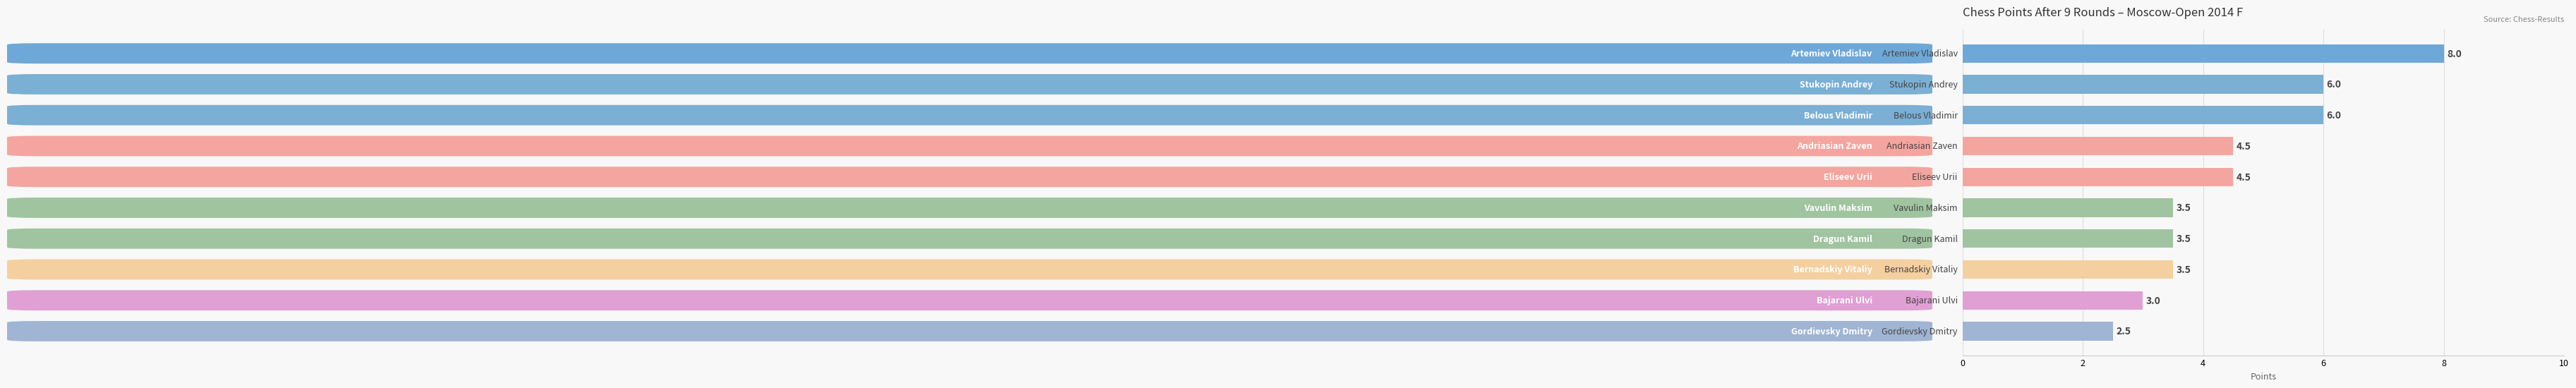

Reading top to bottom, what are all the values shown in this chart?

8.0	6.0	6.0	4.5	4.5	3.5	3.5	3.5	3.0	2.5